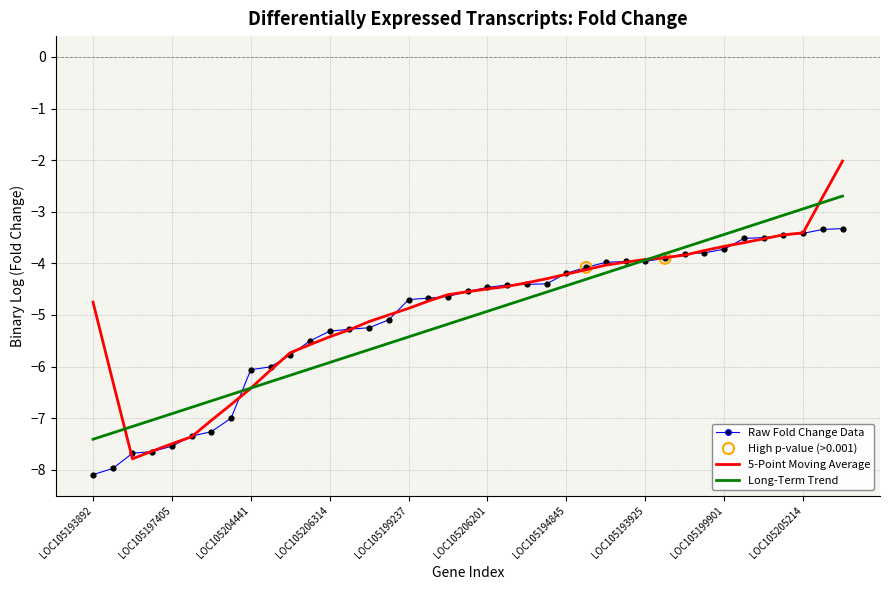

Which series has the largest range (max minus min)?

5-Point Moving Average